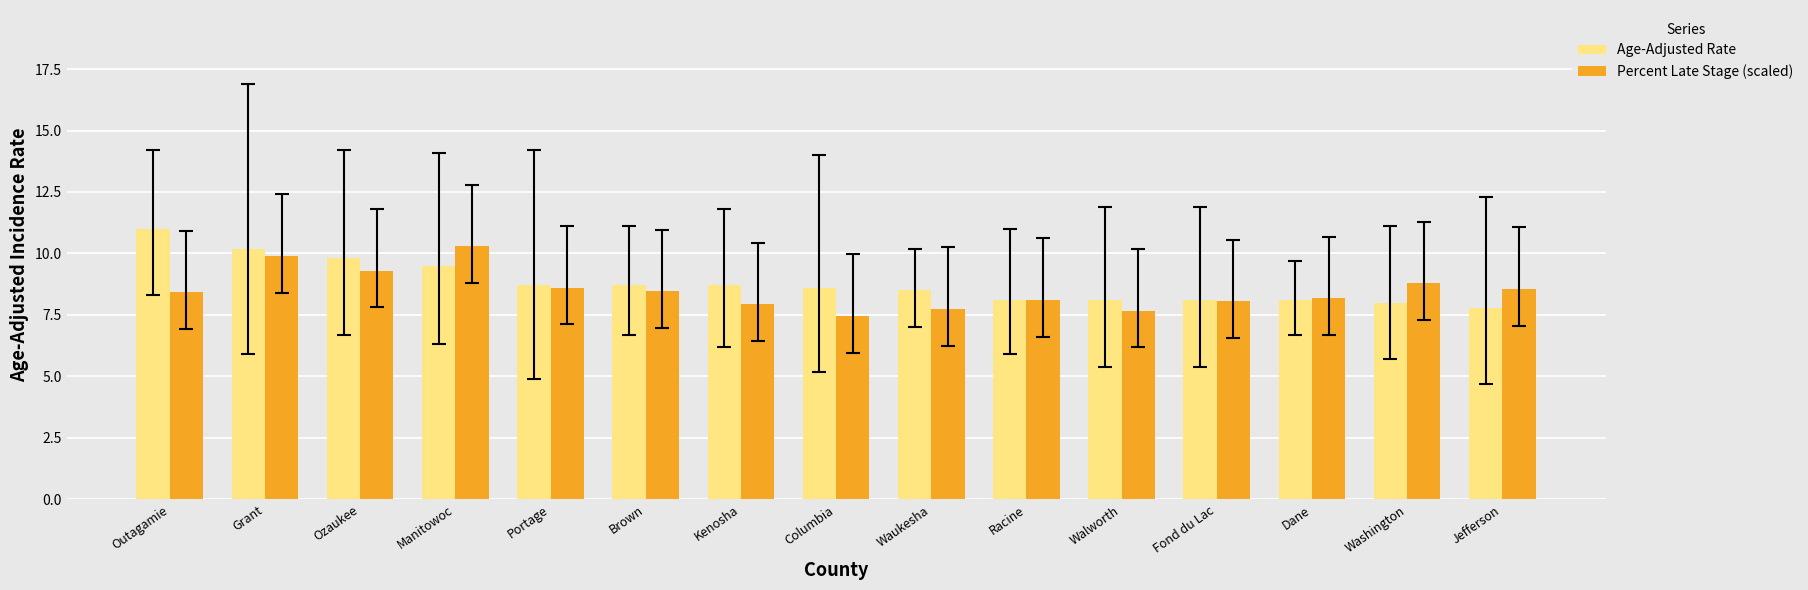

What is the maximum value for Age-Adjusted Rate?

11.0